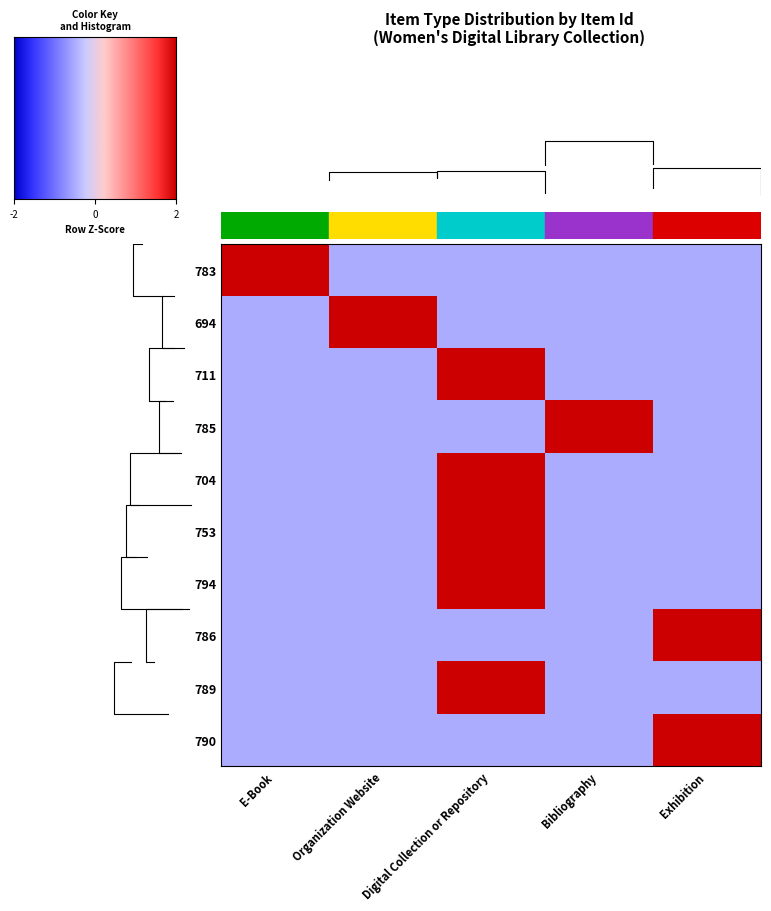

Reading right to left, extract all data points from this chart.

783: -0.5	-0.5	-0.5	-0.5	2.0
694: -0.5	-0.5	-0.5	2.0	-0.5
711: -0.5	-0.5	2.0	-0.5	-0.5
785: -0.5	2.0	-0.5	-0.5	-0.5
704: -0.5	-0.5	2.0	-0.5	-0.5
753: -0.5	-0.5	2.0	-0.5	-0.5
794: -0.5	-0.5	2.0	-0.5	-0.5
786: 2.0	-0.5	-0.5	-0.5	-0.5
789: -0.5	-0.5	2.0	-0.5	-0.5
790: 2.0	-0.5	-0.5	-0.5	-0.5